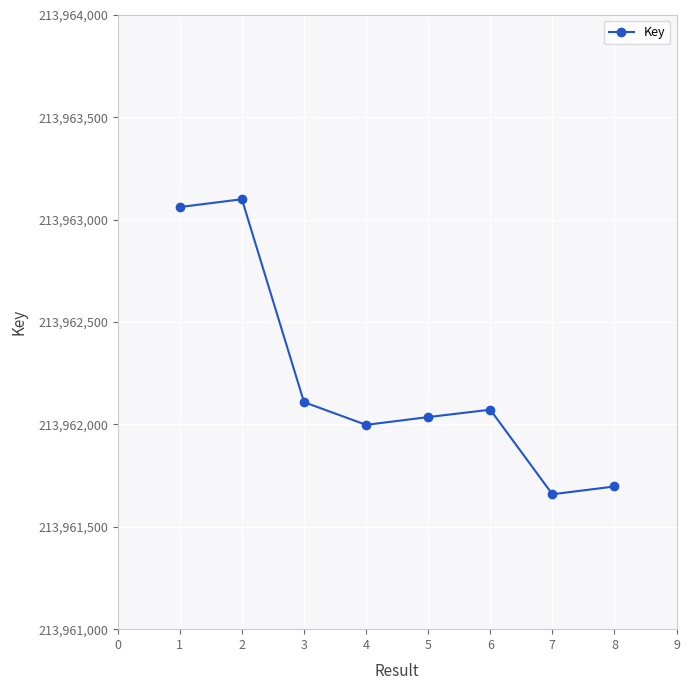

At which category does the data reach its first local peak?

2